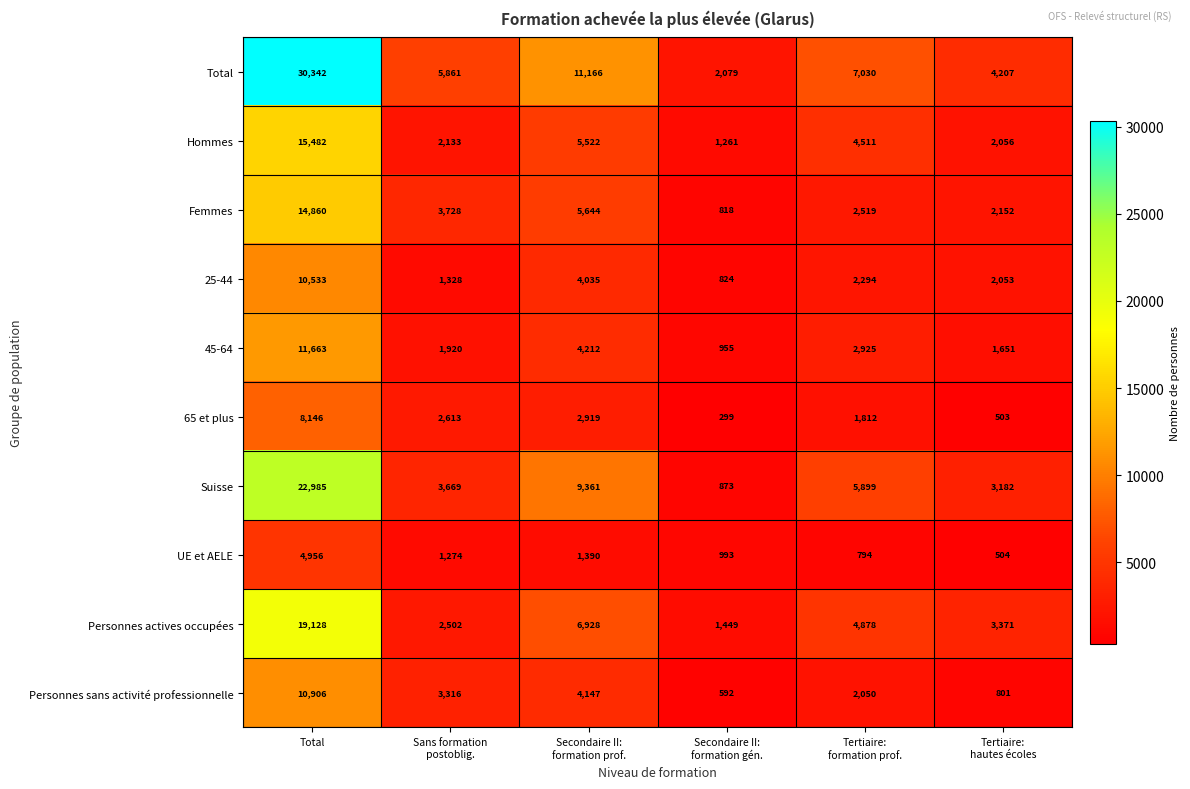

Which label corresponds to the smallest value in the chart?

Secondaire II:
formation gén.